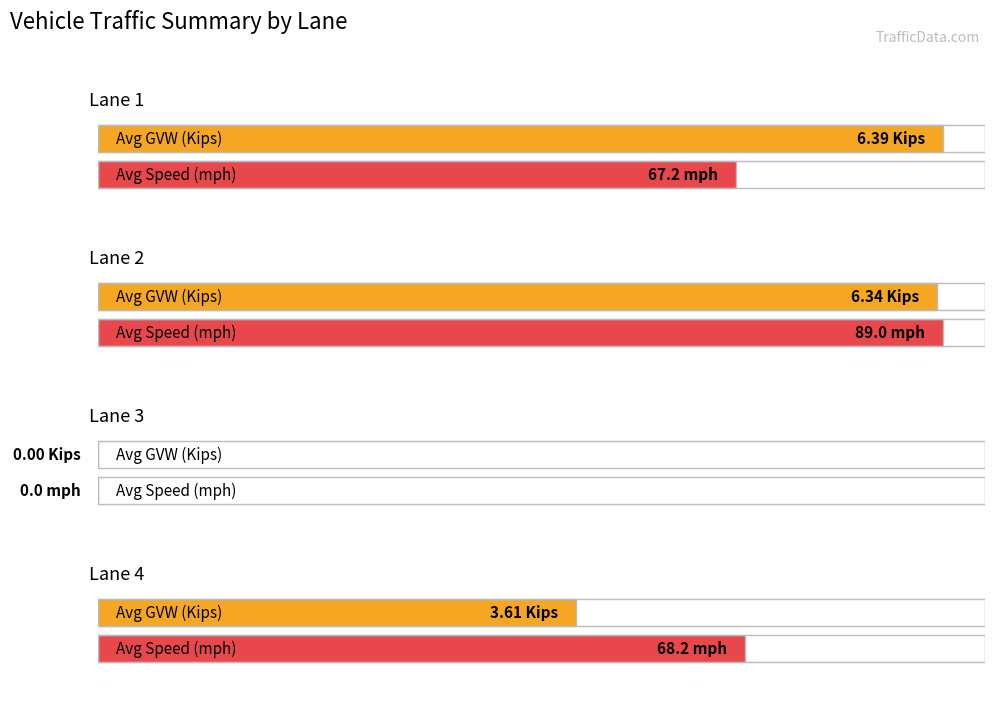

How many bars are there in each group?

2